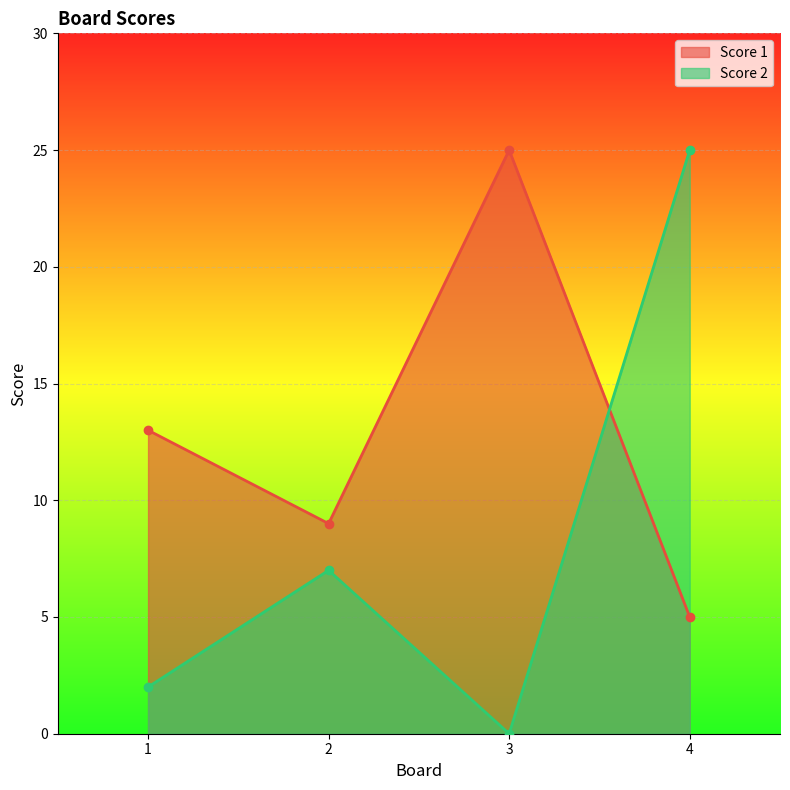

Is the value of Score 2 at 2 greater than the value of Score 1 at 1?

No